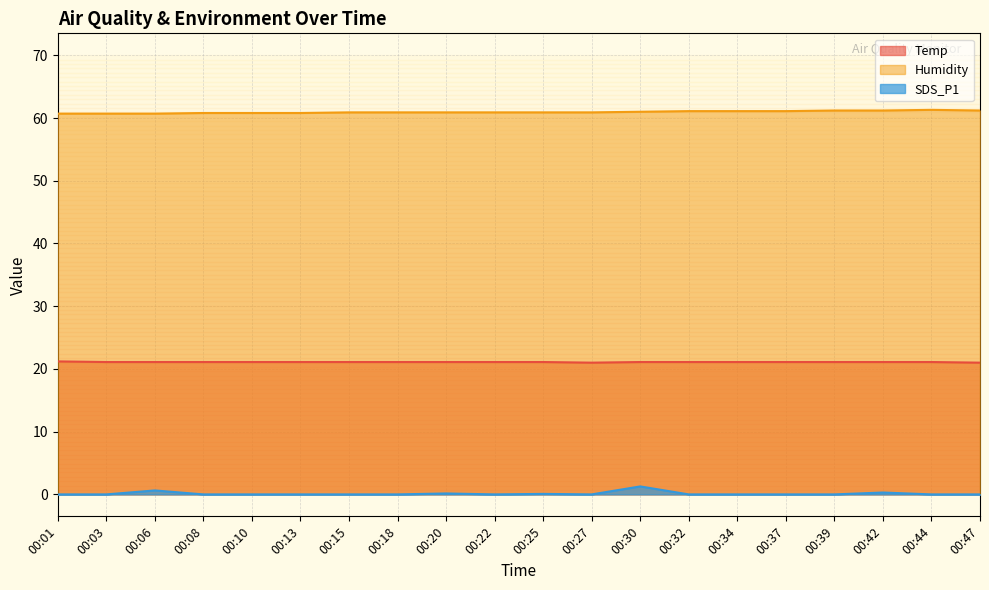

At which category is the sum across all series the highest?

00:30